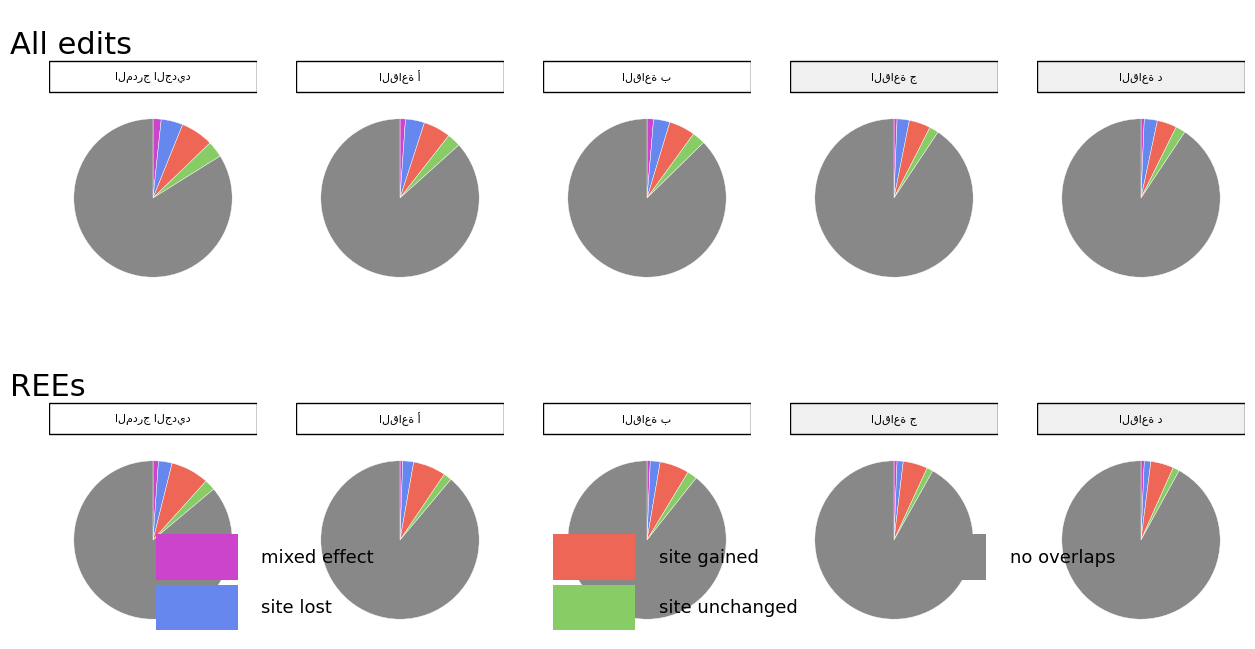

How many segments does this pie chart have?

5